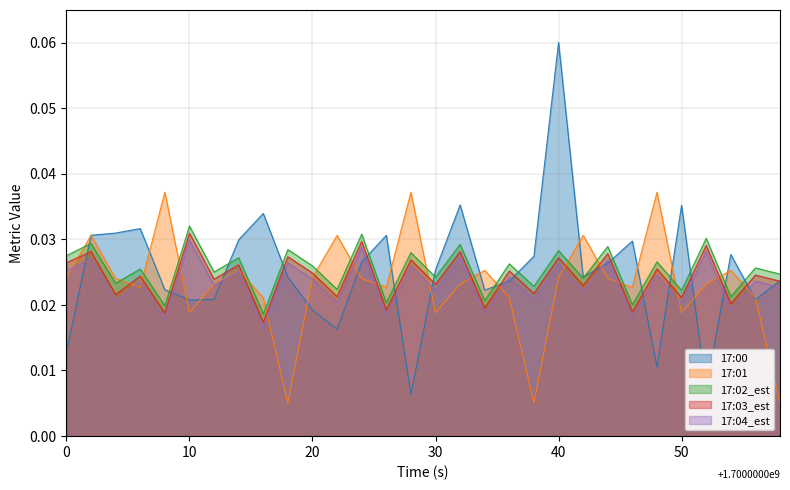

At which category is the sum across all series the highest?

40